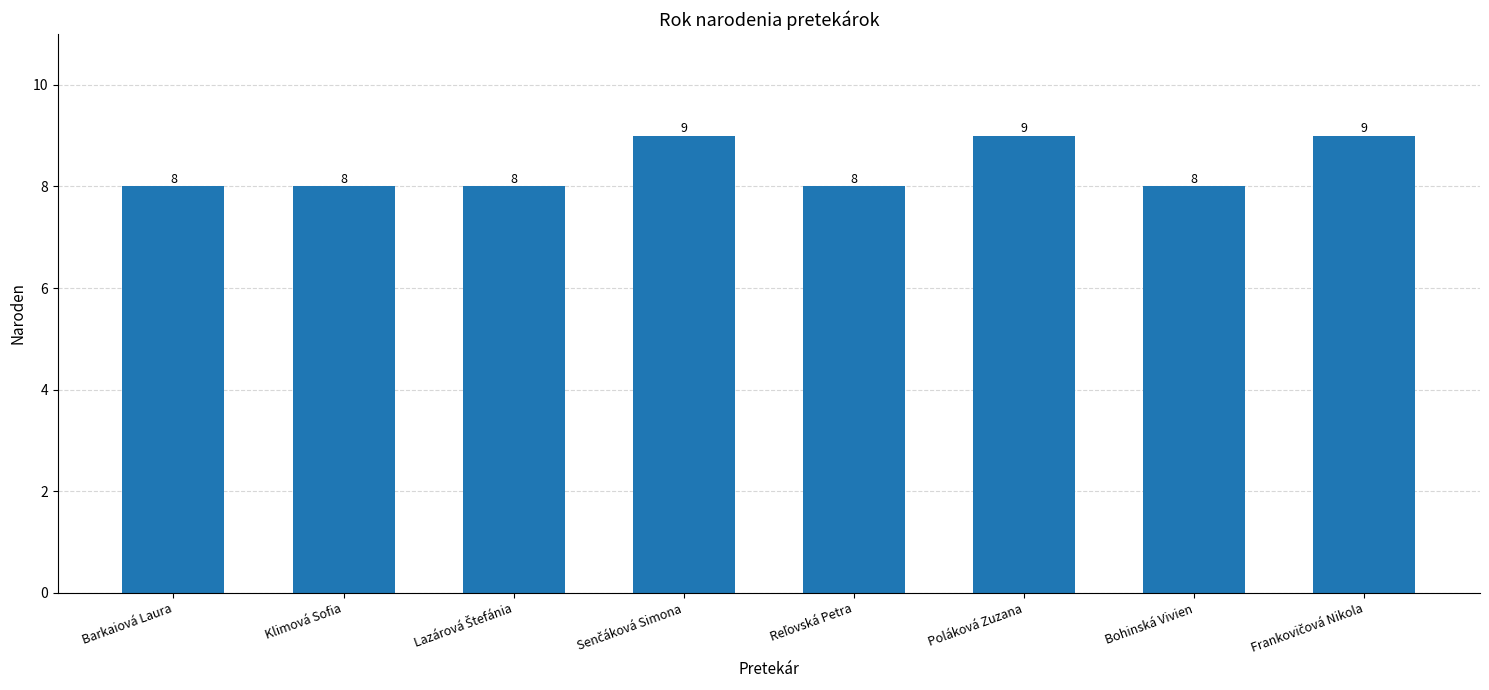

The value at Poláková Zuzana is 9. True or false?

True